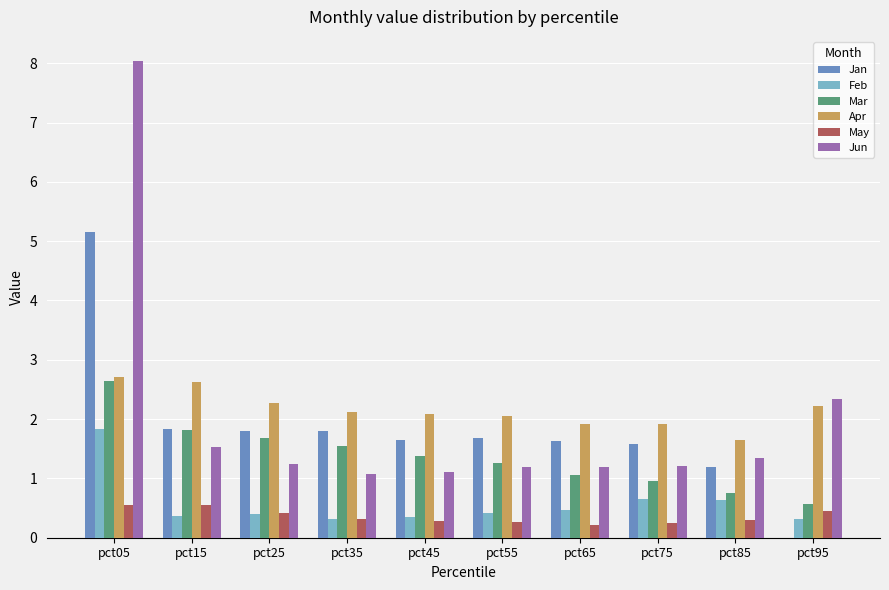

Is it true that May equals 0.3 at pct45?

True